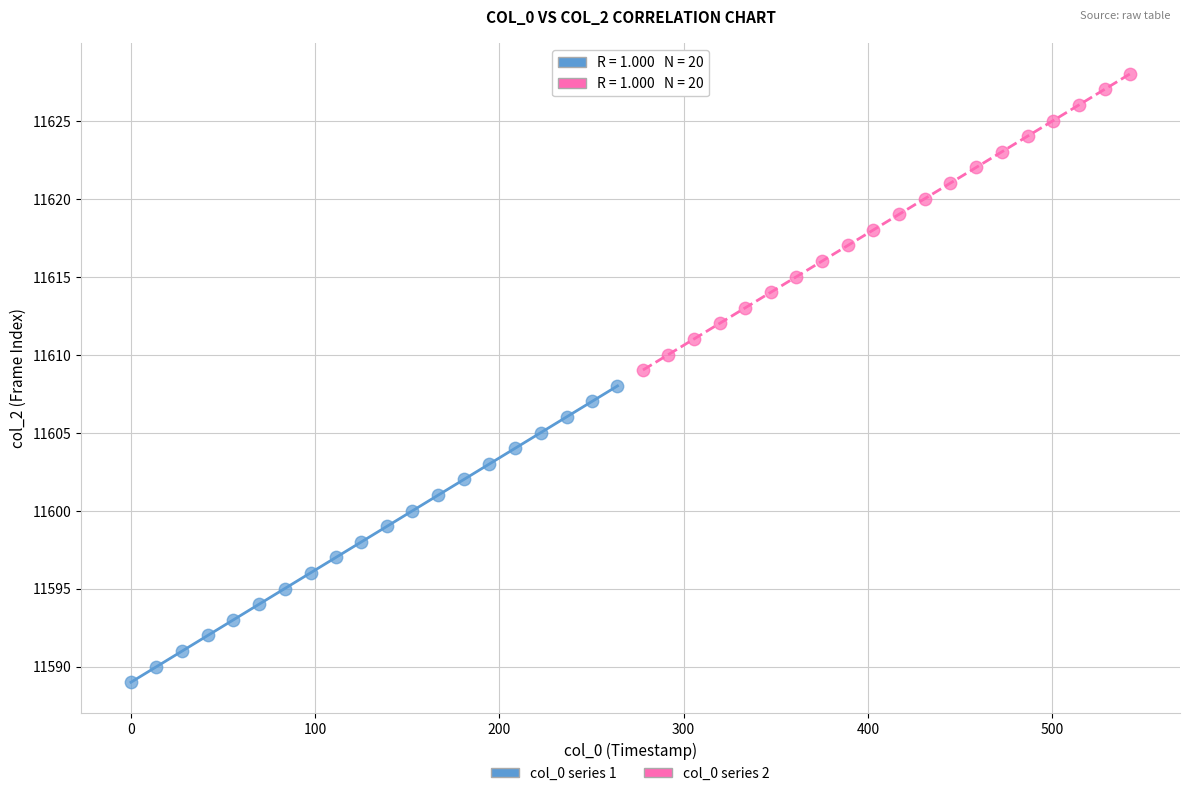

Which series reaches the minimum Y coordinate?

col_0 series 1